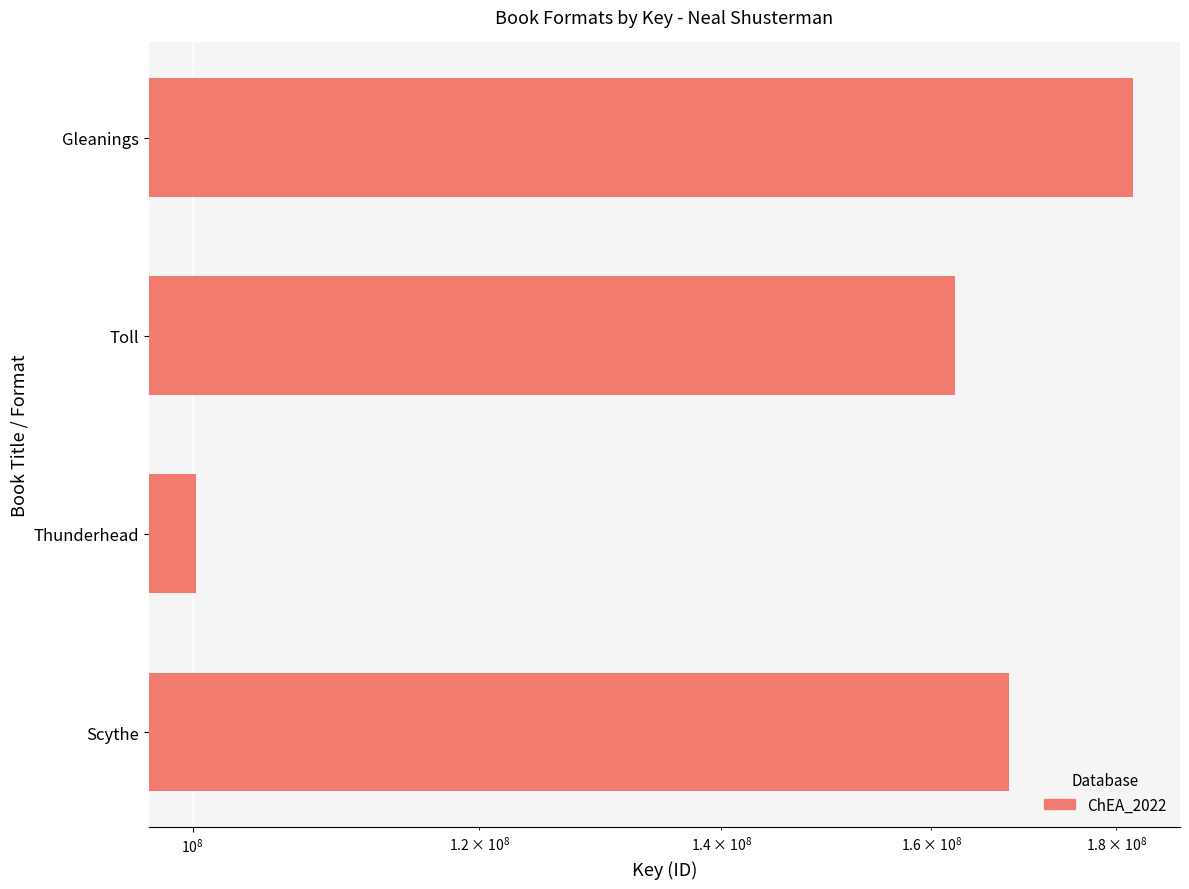

How many values exceed 168081974?

1